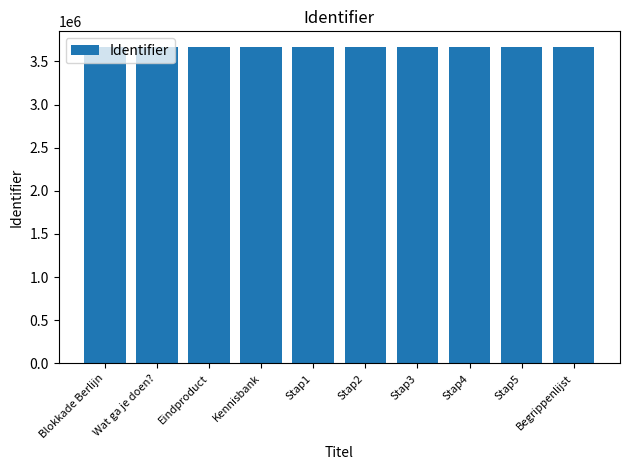

What is the value of the 8th bar from the left?

3664551